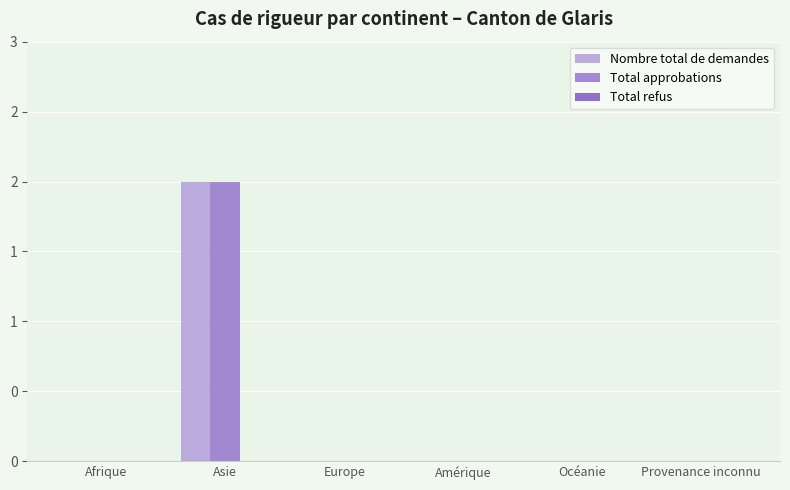

At how many categories does at least one series exceed 0?

1